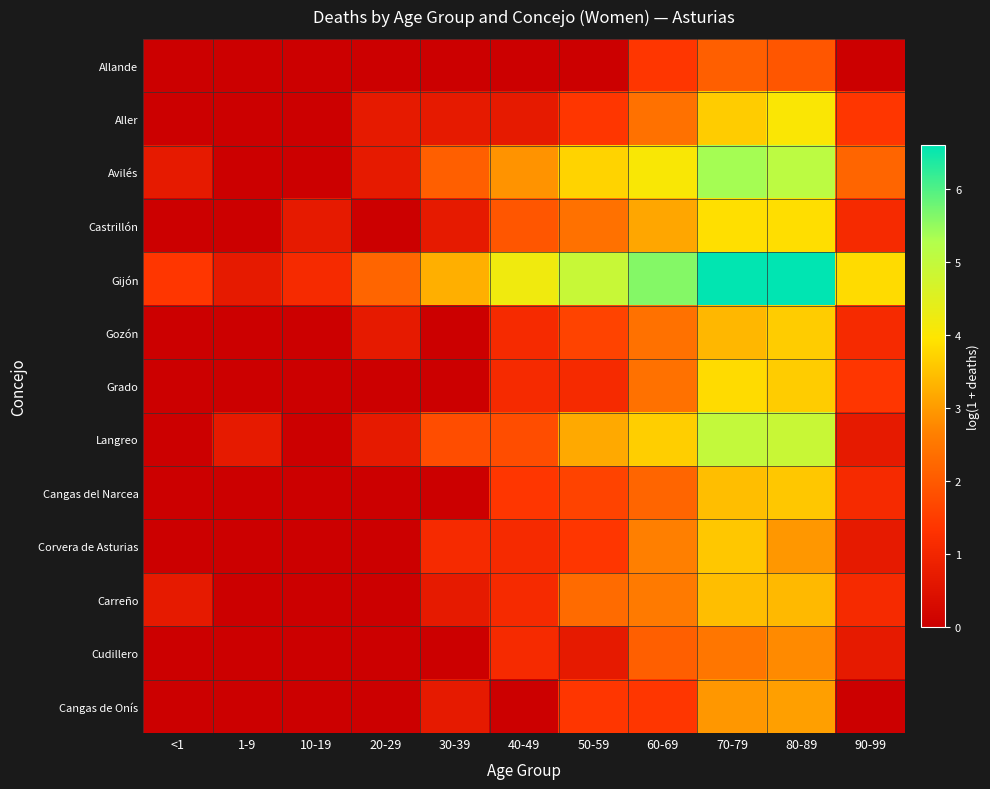

At 10-19, list the series in order from smallest to largest.

Allande, Aller, Avilés, Gozón, Grado, Langreo, Cangas del Narcea, Corvera de Asturias, Carreño, Cudillero, Cangas de Onís, Castrillón, Gijón